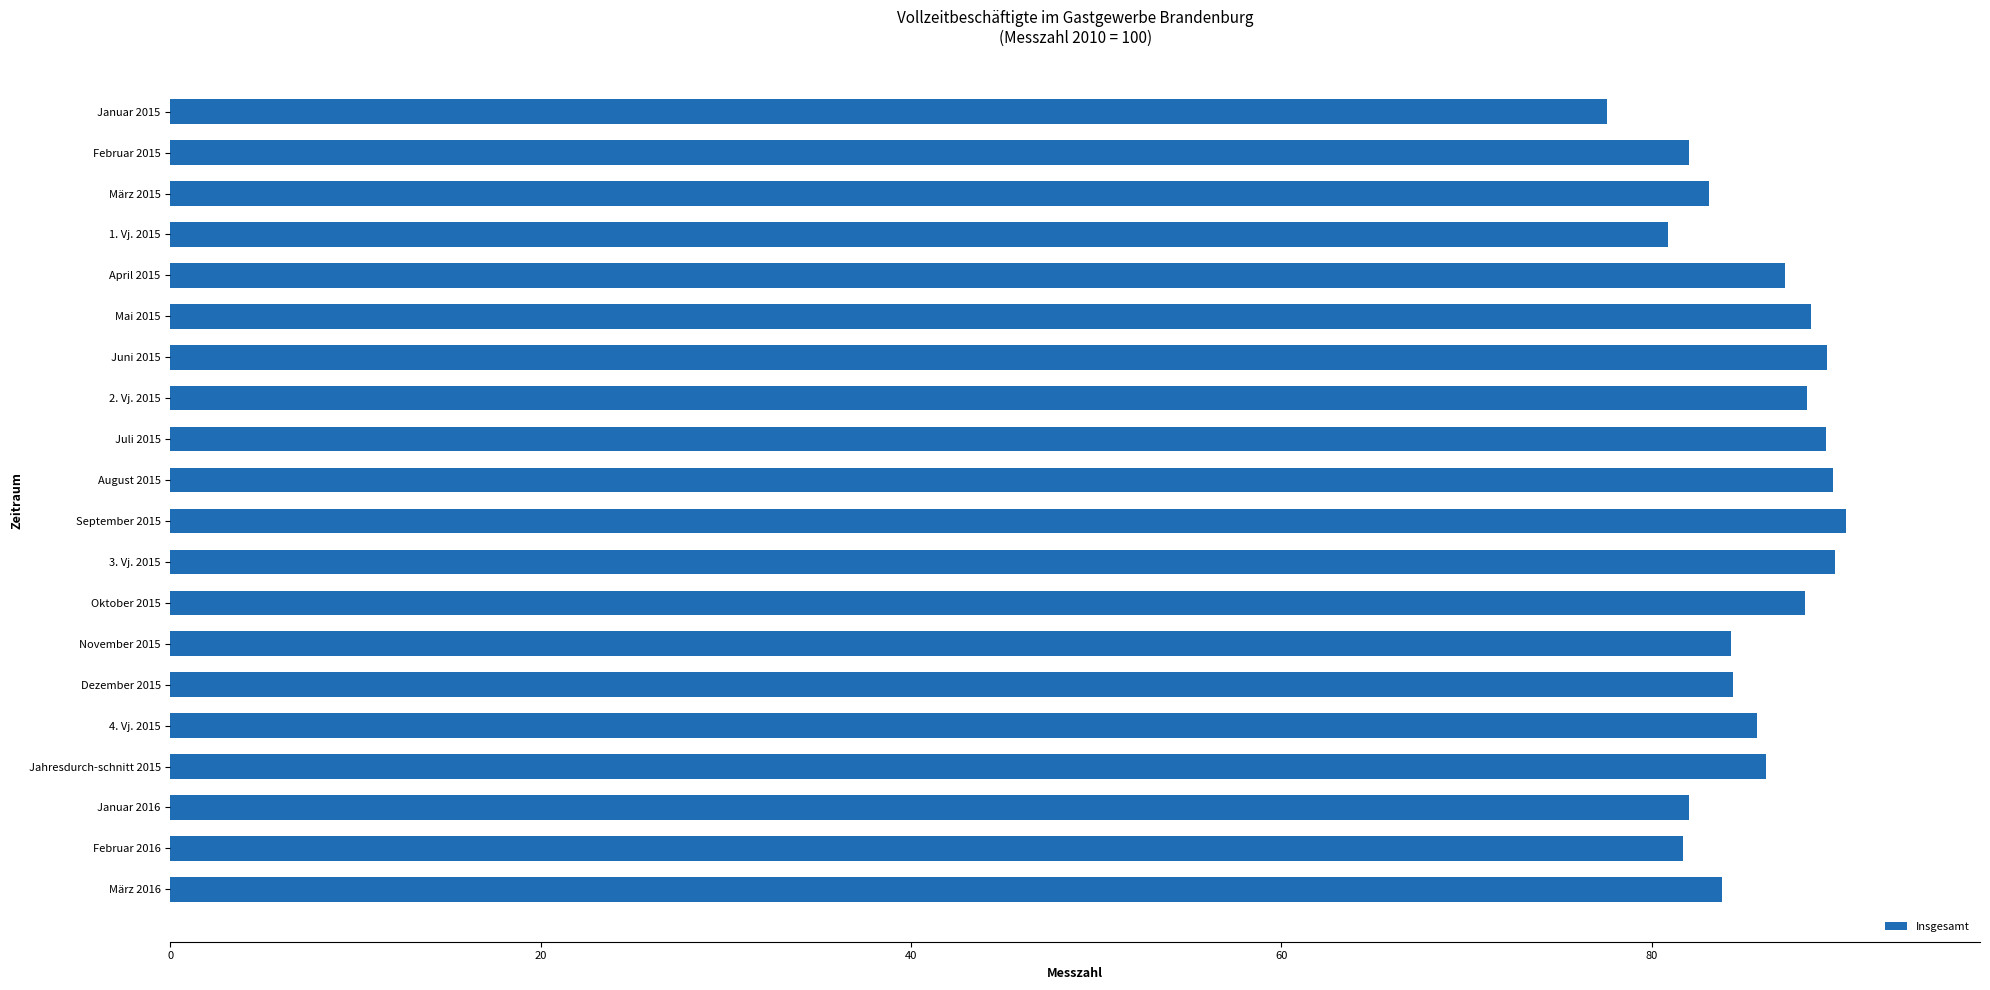

True or false: the data shows 81.7 at Februar 2016.

True